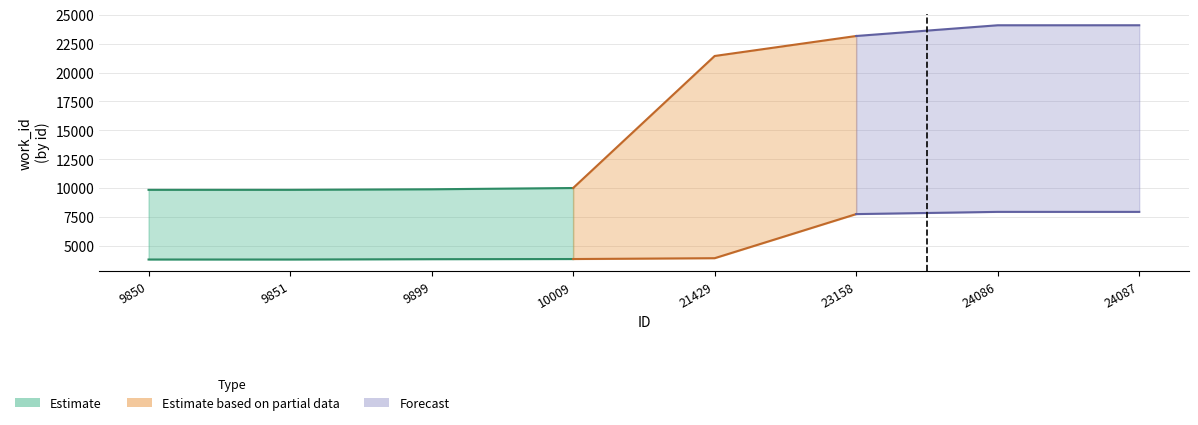

True or false: upper and lower intersect in this chart.

False